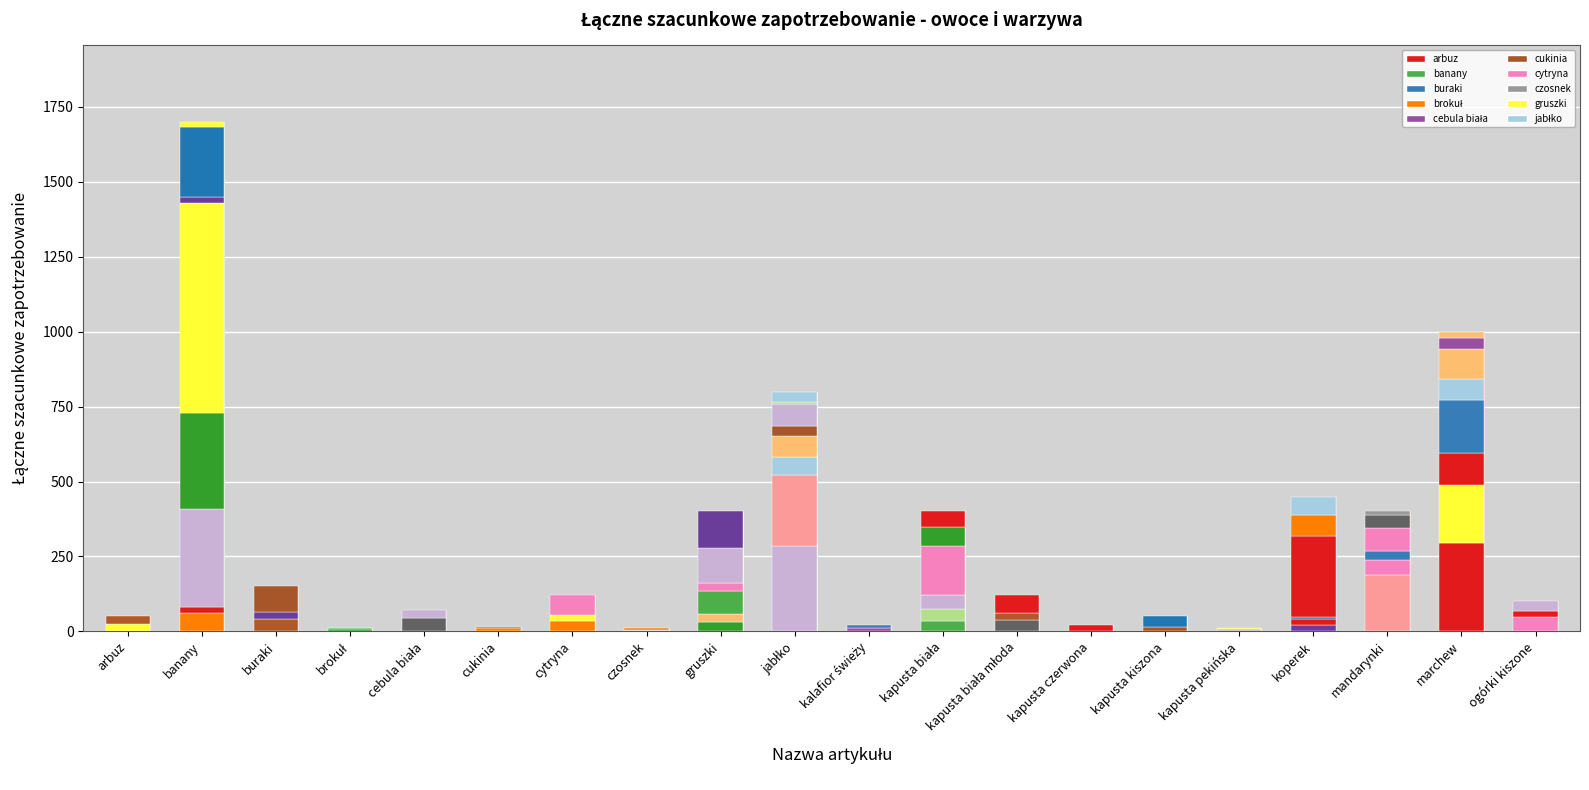

What position from the left is brokuł?

4